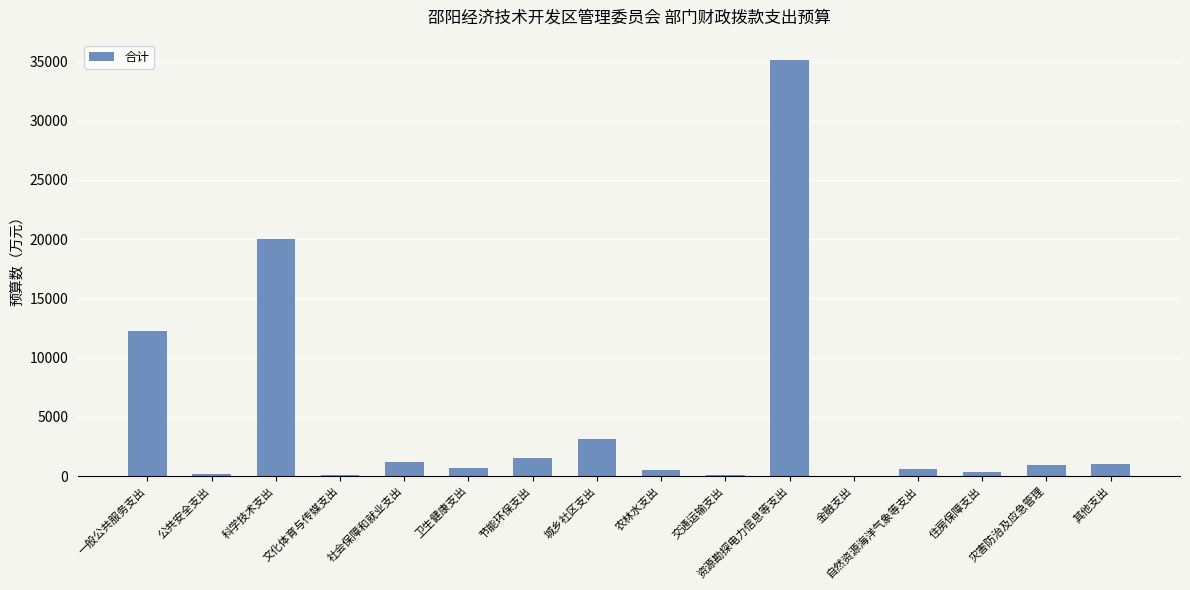

Which label corresponds to the largest value in the chart?

资源勘探电力信息等支出